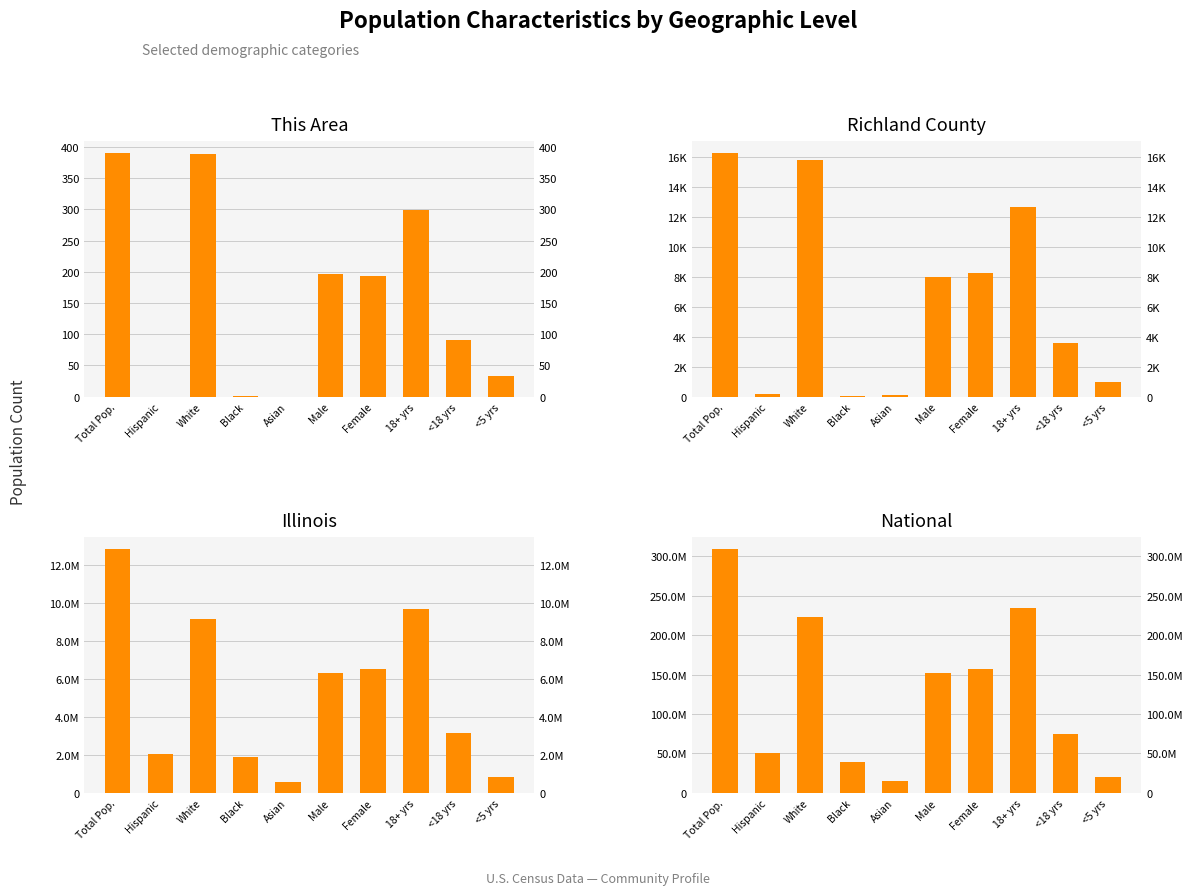

What are all the series names shown in the legend?

This Area, Richland County, Illinois, National